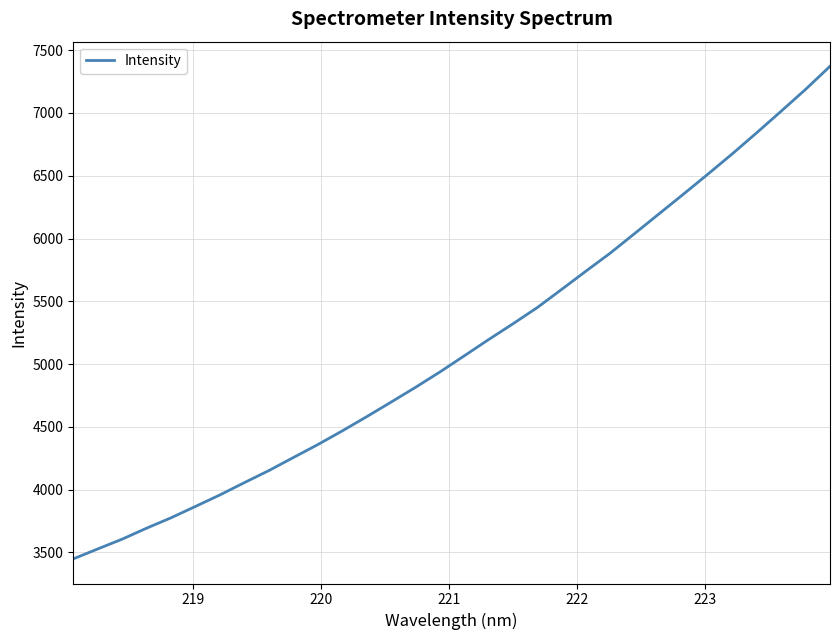

How many values exceed 5064?

16